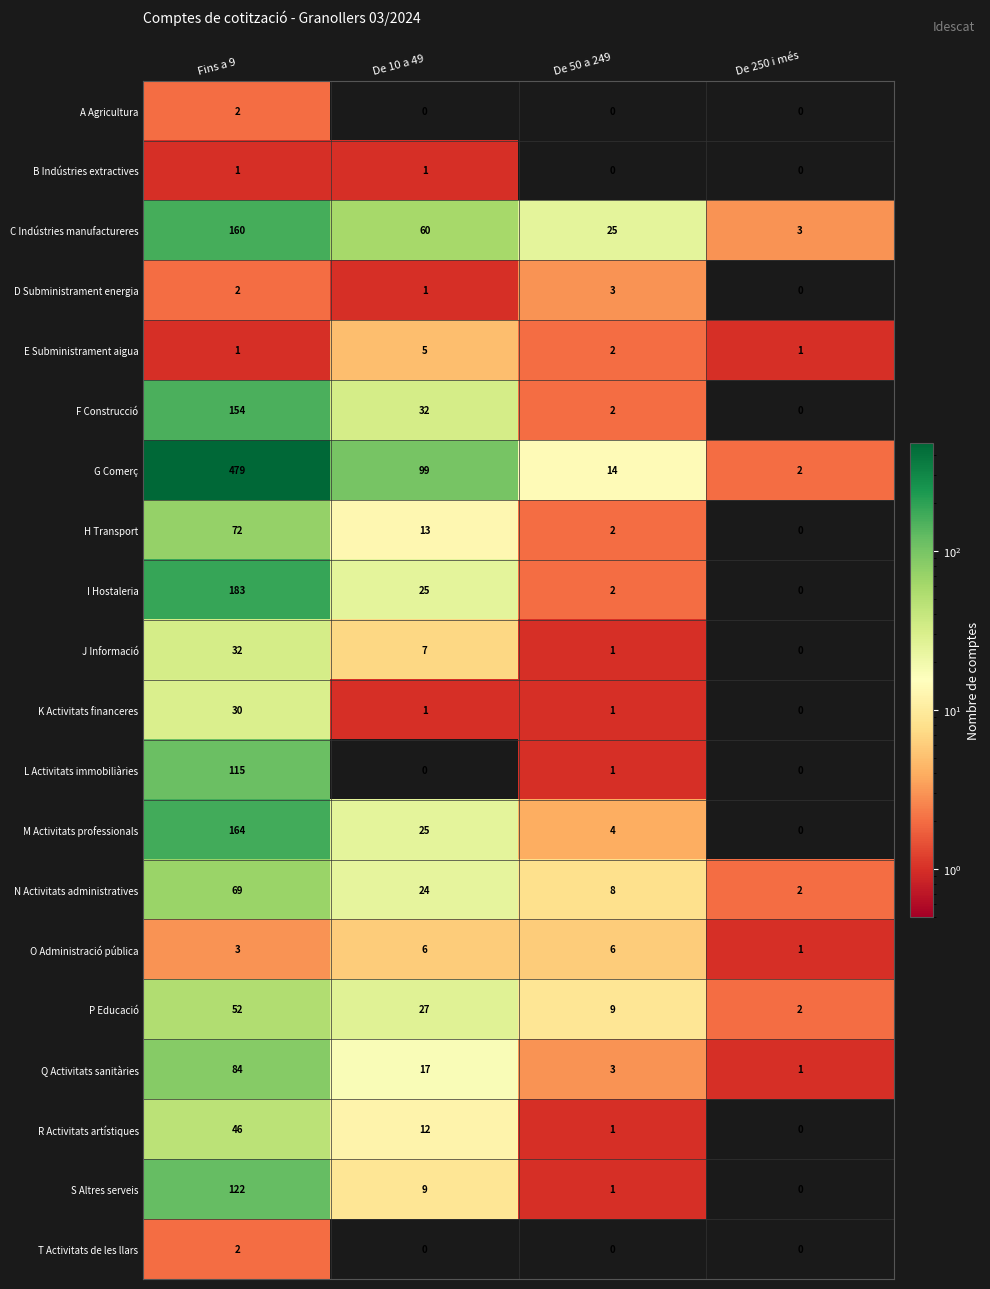

Rank the categories by M Activitats professionals value from highest to lowest.

Fins a 9, De 10 a 49, De 50 a 249, De 250 i més